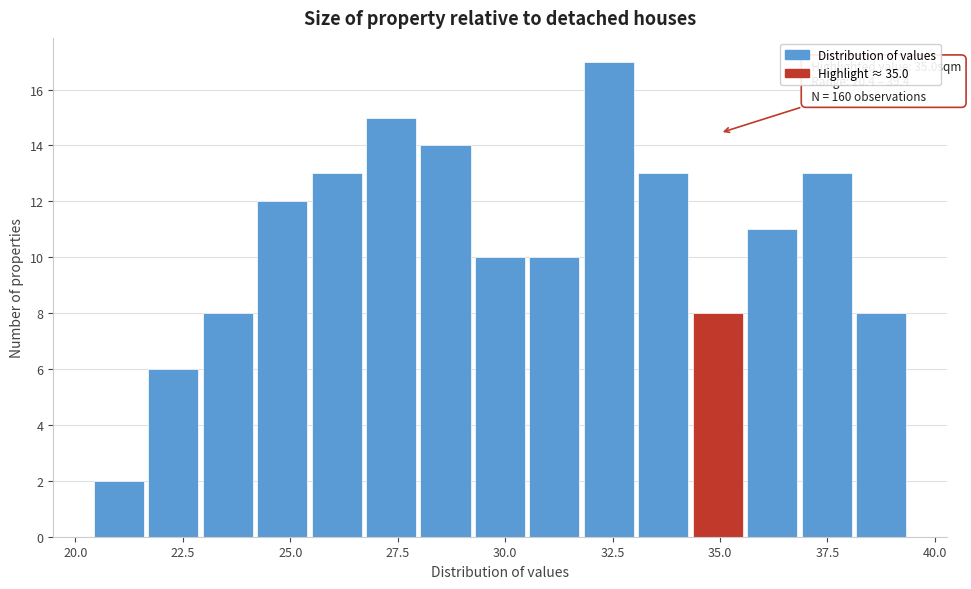

Read against the x-axis, roughly where is the centre of the tallest bar?

32.5